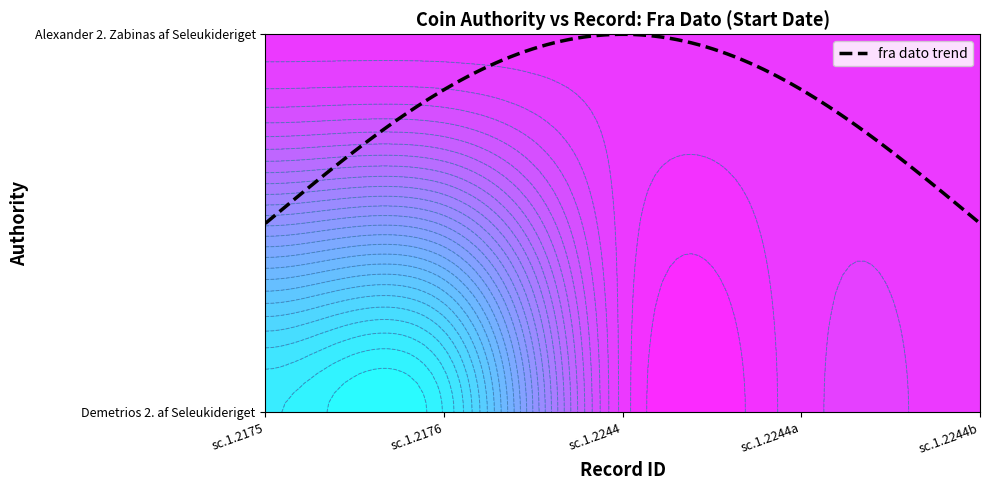

What is the minimum value for Alexander 2. Zabinas af Seleukideriget?

-128